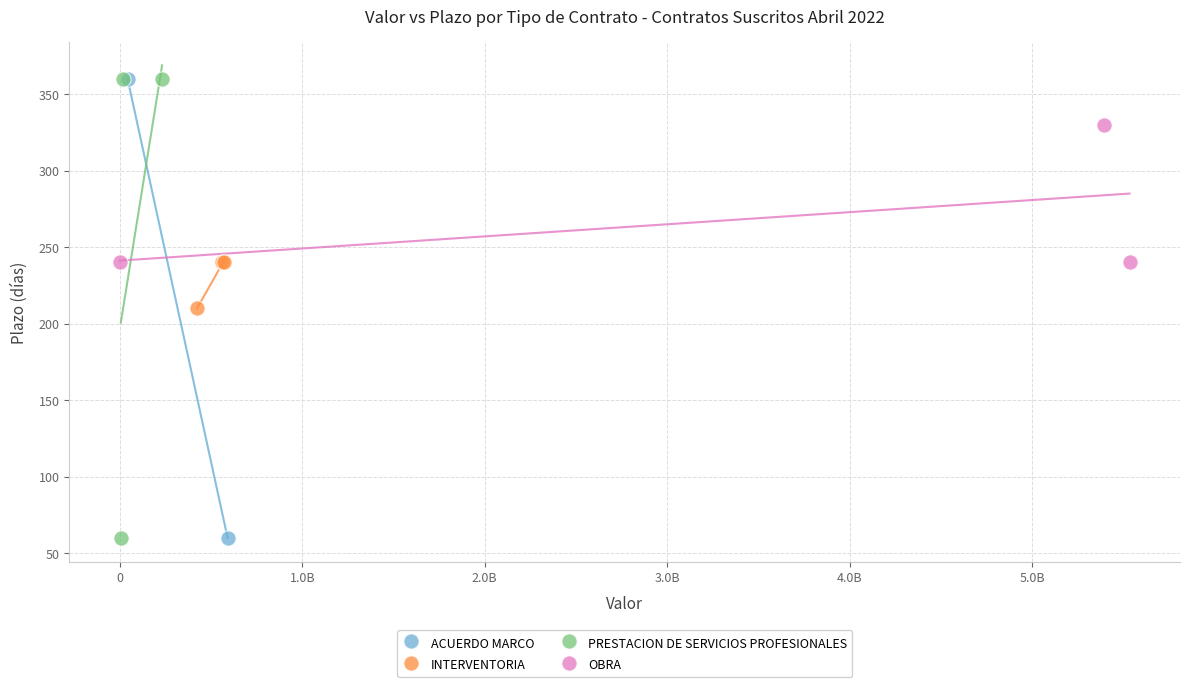

What are all the series names shown in the legend?

ACUERDO MARCO, INTERVENTORIA, PRESTACION DE SERVICIOS PROFESIONALES, OBRA